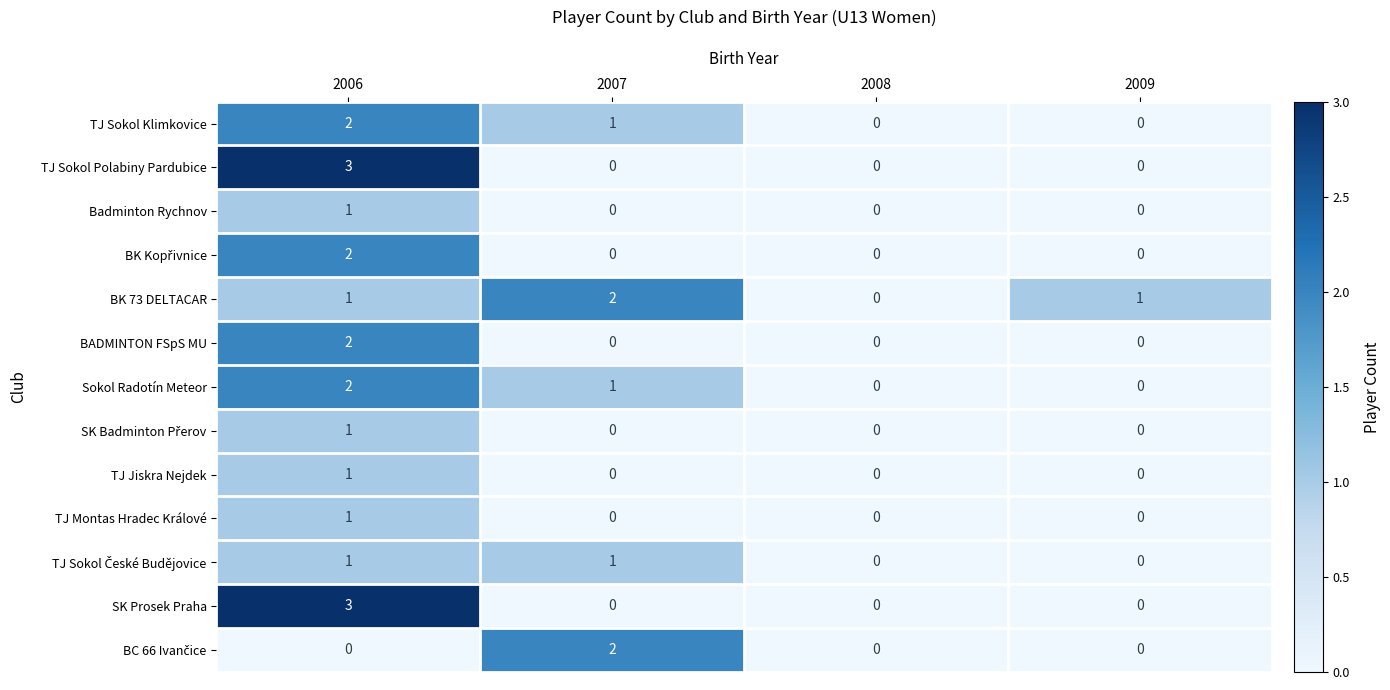

What is the difference between the highest and lowest values at 2006?

3